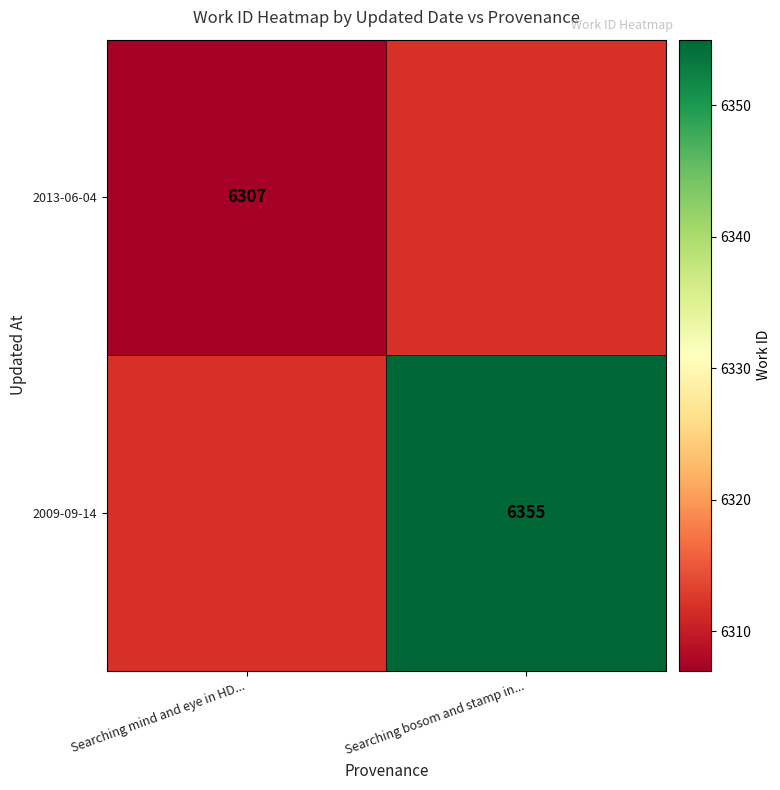

The 2009-09-14 series shows 3107 at Searching bosom and stamp in.... True or false?

False